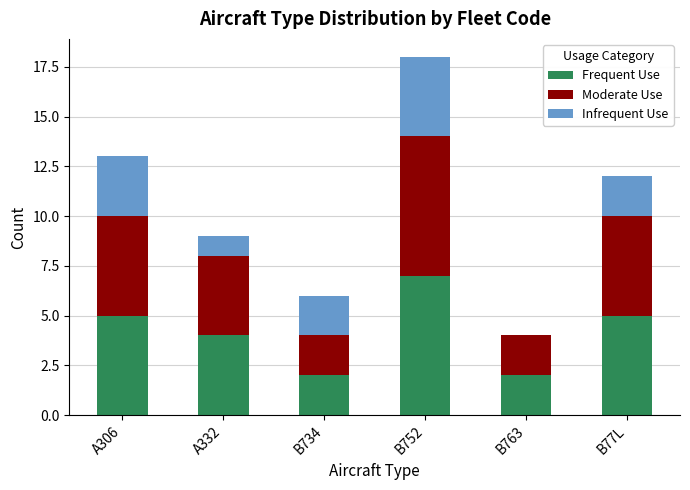

The Frequent Use series shows 5 at B77L. True or false?

True